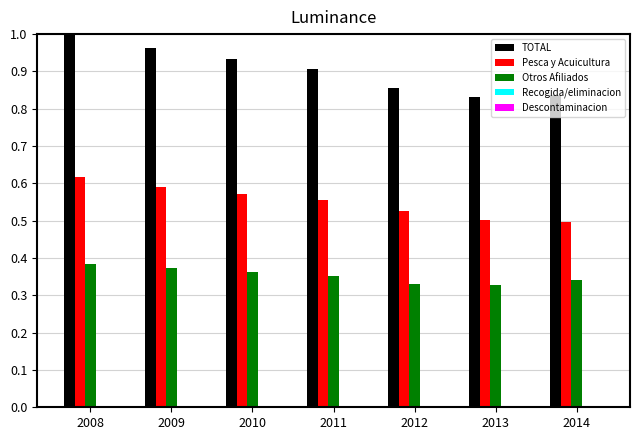

At which category does the chart reach its peak across all series?

2008